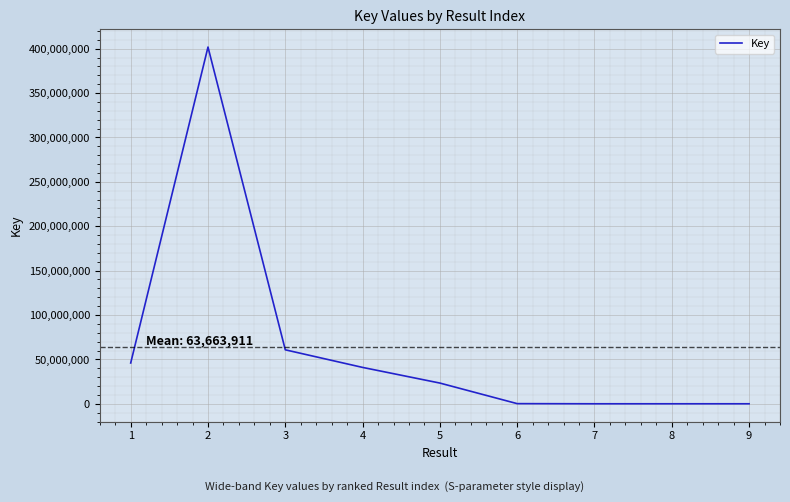

What is the ratio of the value at 5 to the value at 1?

0.5